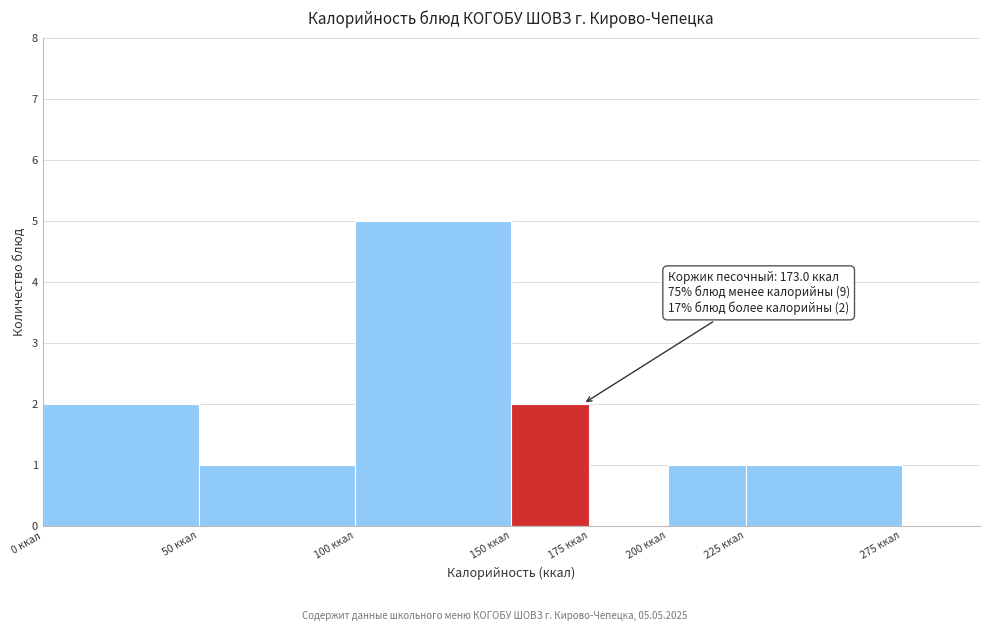

Which range on the x-axis has the tallest bar?

100 to 150